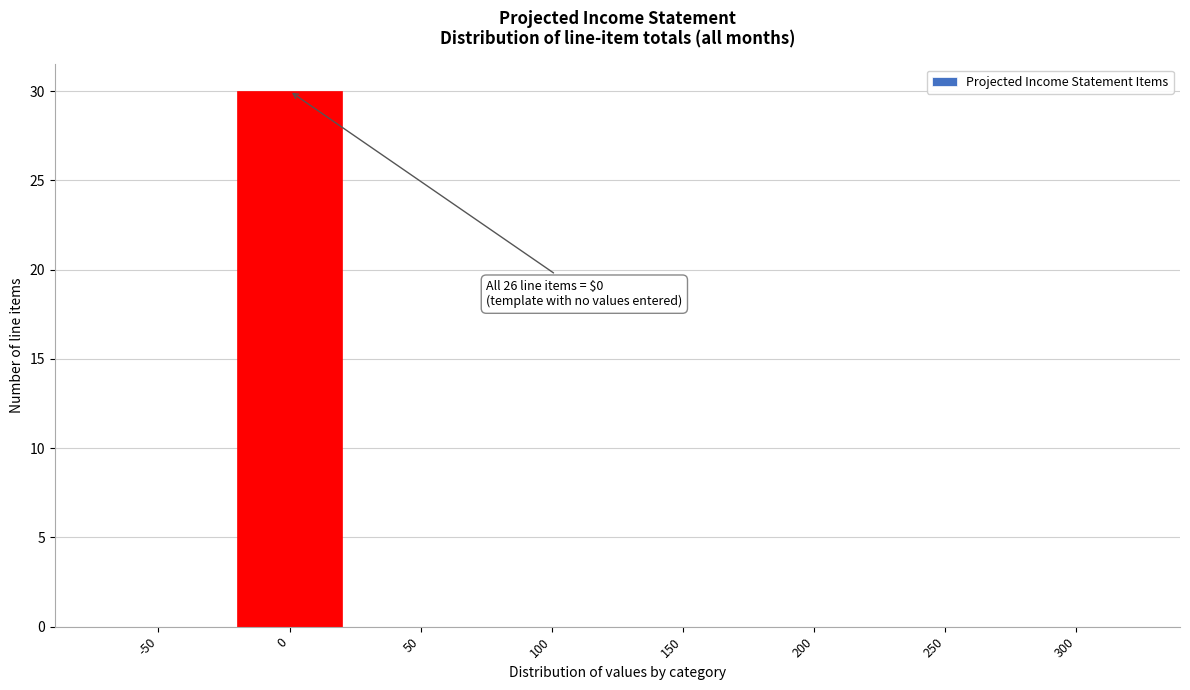

Reading right to left, what are all the values shown in this chart?

300=0	250=0	200=0	150=0	100=0	50=0	0=30	-50=0